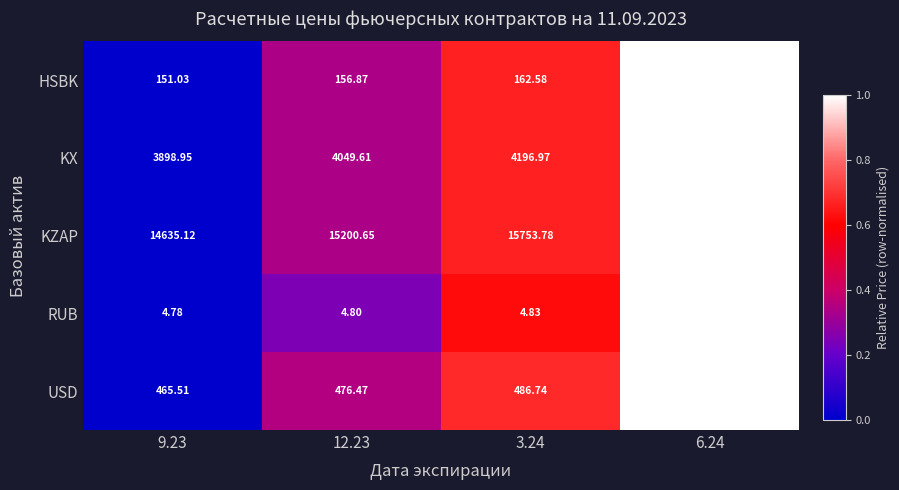

Which series has the largest total across all categories?

KZAP